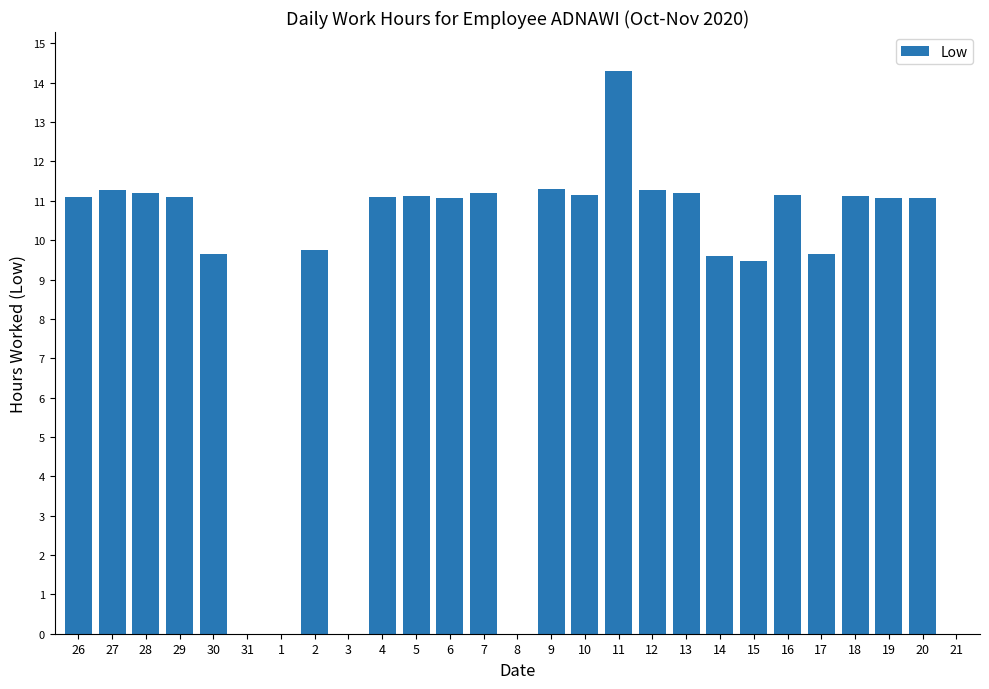

Which label corresponds to the largest value in the chart?

11